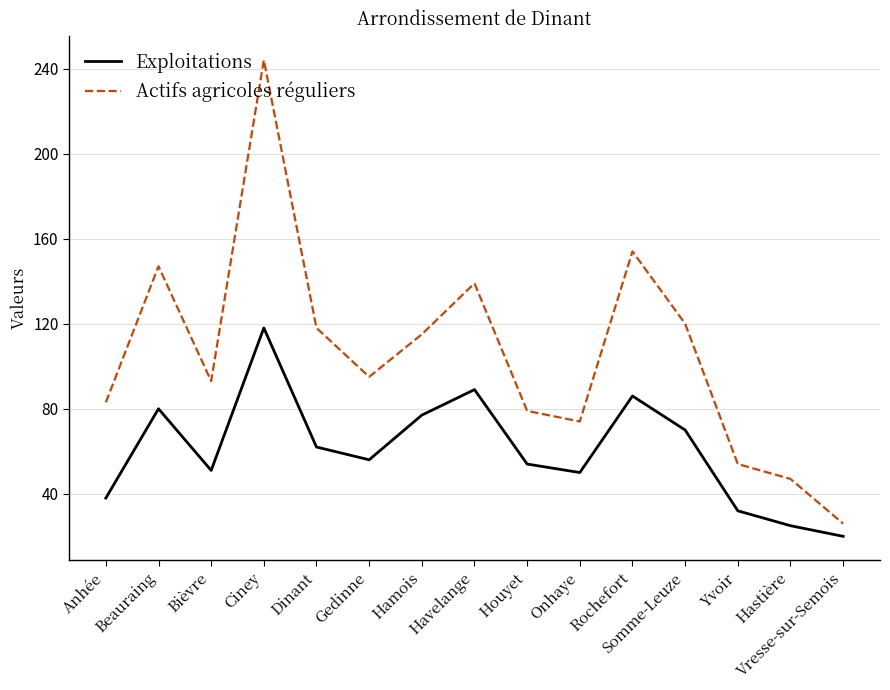

Reading left to right, what are all the values shown in this chart?

Exploitations: Anhée=38	Beauraing=80	Bièvre=51	Ciney=118	Dinant=62	Gedinne=56	Hamois=77	Havelange=89	Houyet=54	Onhaye=50	Rochefort=86	Somme-Leuze=70	Yvoir=32	Hastière=25	Vresse-sur-Semois=20
Actifs agricoles réguliers: Anhée=83	Beauraing=147	Bièvre=93	Ciney=244	Dinant=118	Gedinne=95	Hamois=115	Havelange=139	Houyet=79	Onhaye=74	Rochefort=154	Somme-Leuze=120	Yvoir=54	Hastière=47	Vresse-sur-Semois=26